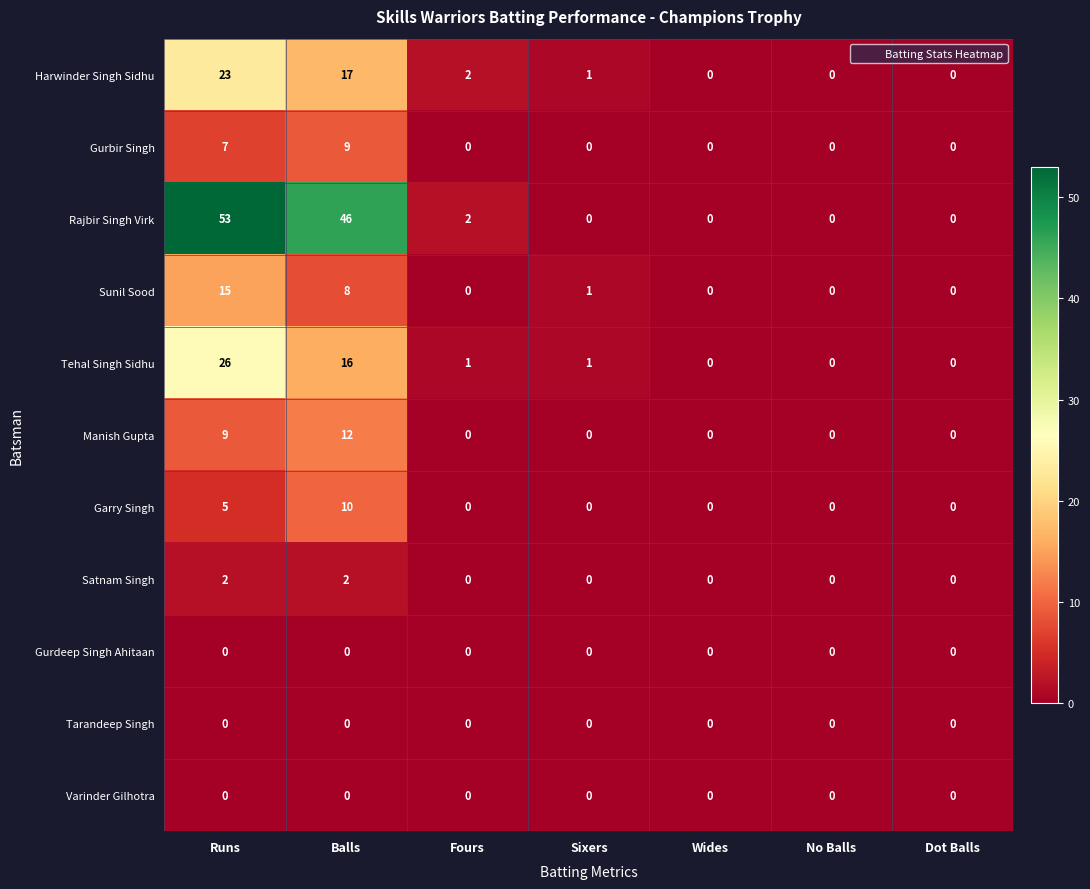

Which series changed the most between Runs and Wides?

Rajbir Singh Virk